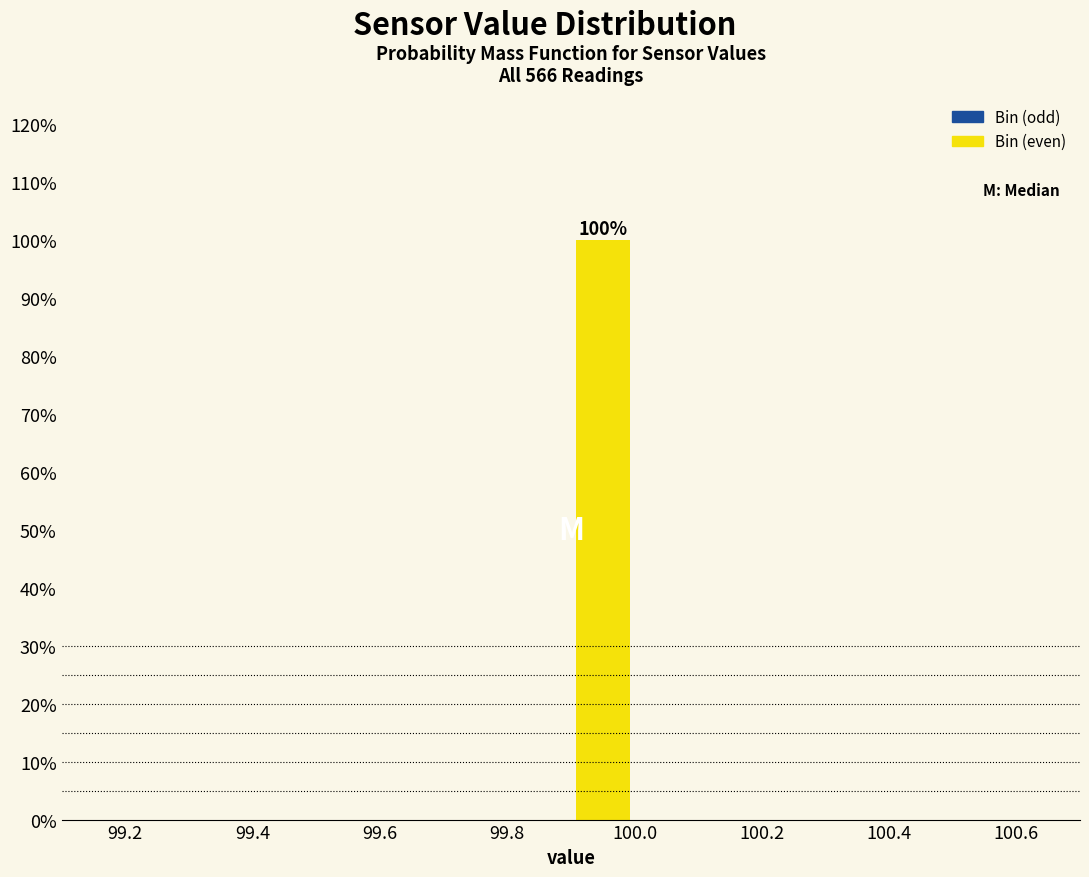

Which range on the x-axis has the tallest bar?

99.9 to 100.0